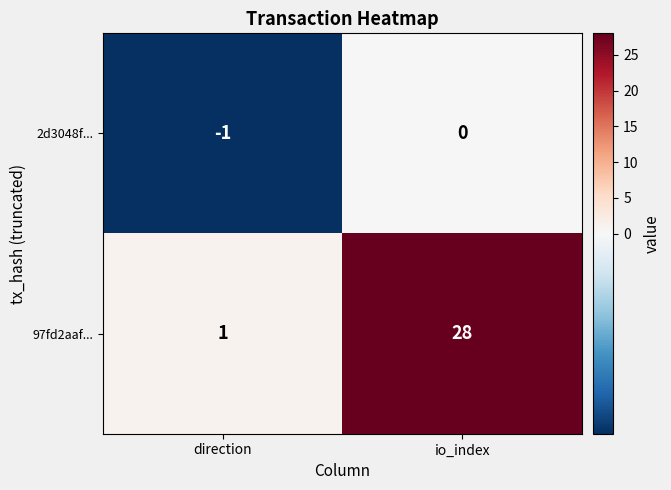

Which series has the largest total across all categories?

97fd2aaf...